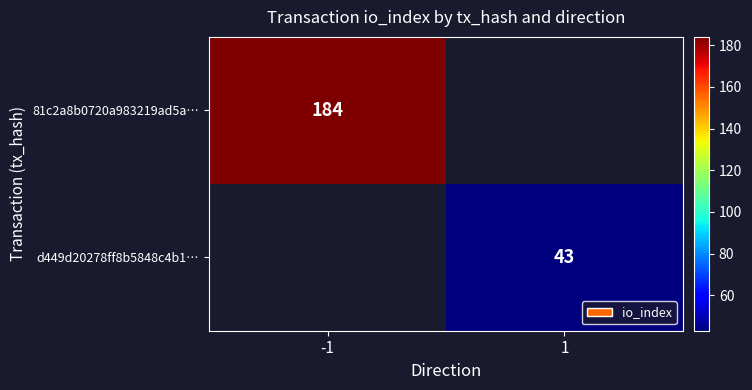

The value of 81c2a8b0720a983219ad5a… at -1 is 296. True or false?

False